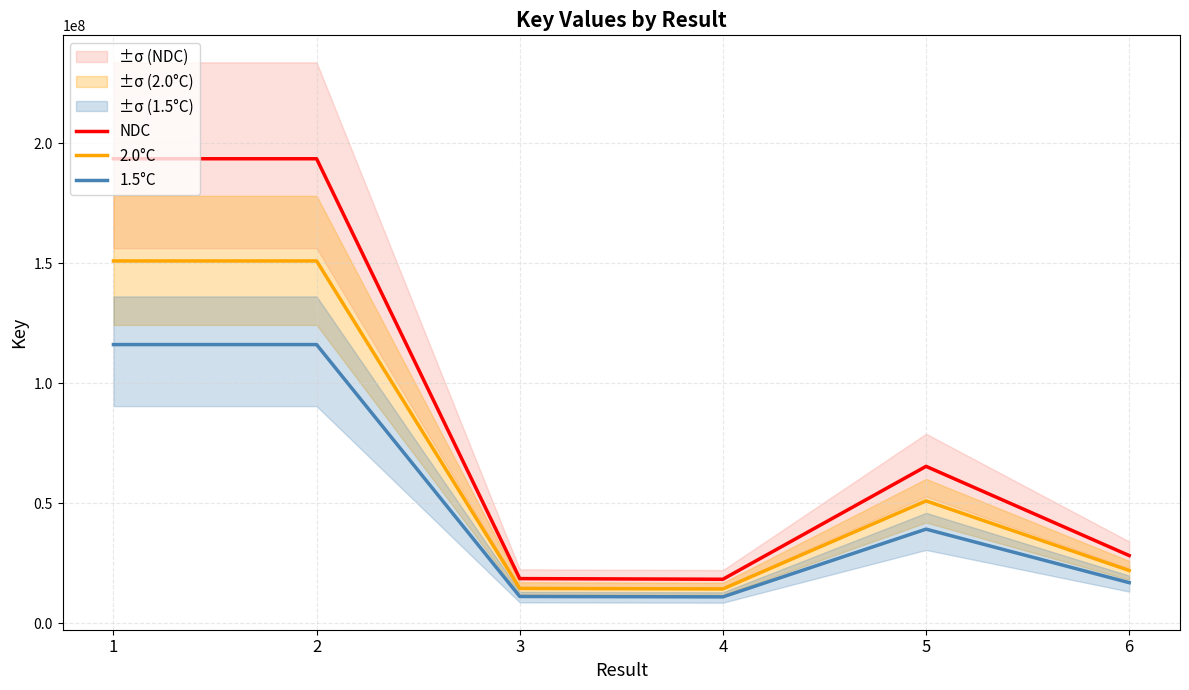

At which category is the sum across all series the highest?

1